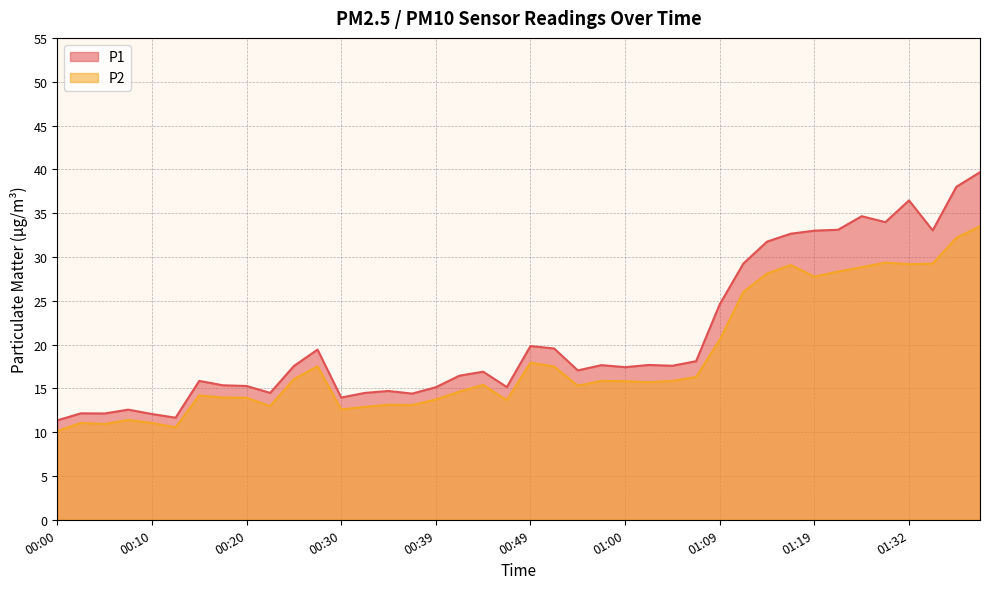

What is the total value across all series at 00:10?

23.1